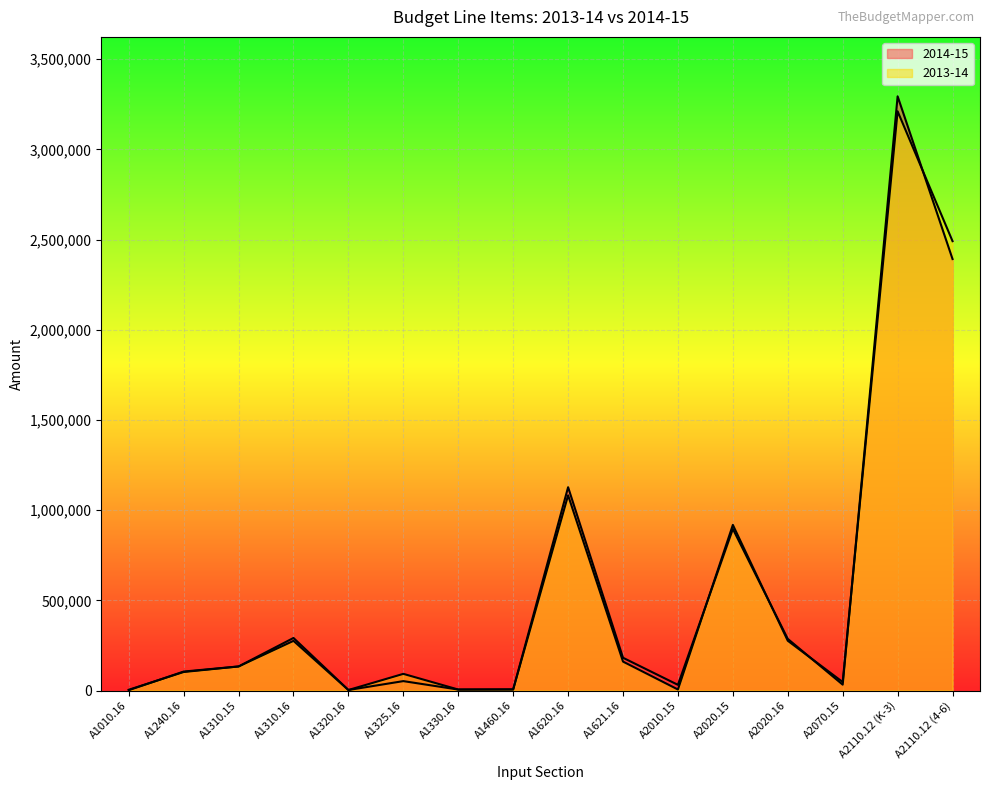

Which series changed the most between A1325.16 and A2020.16?

2014-15